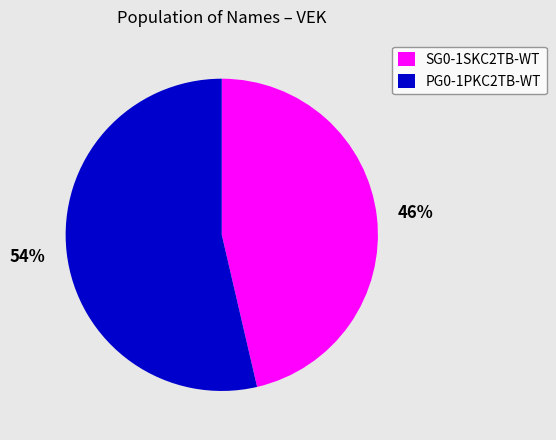

Which slice is the smallest?

SG0-1SKC2TB-WT